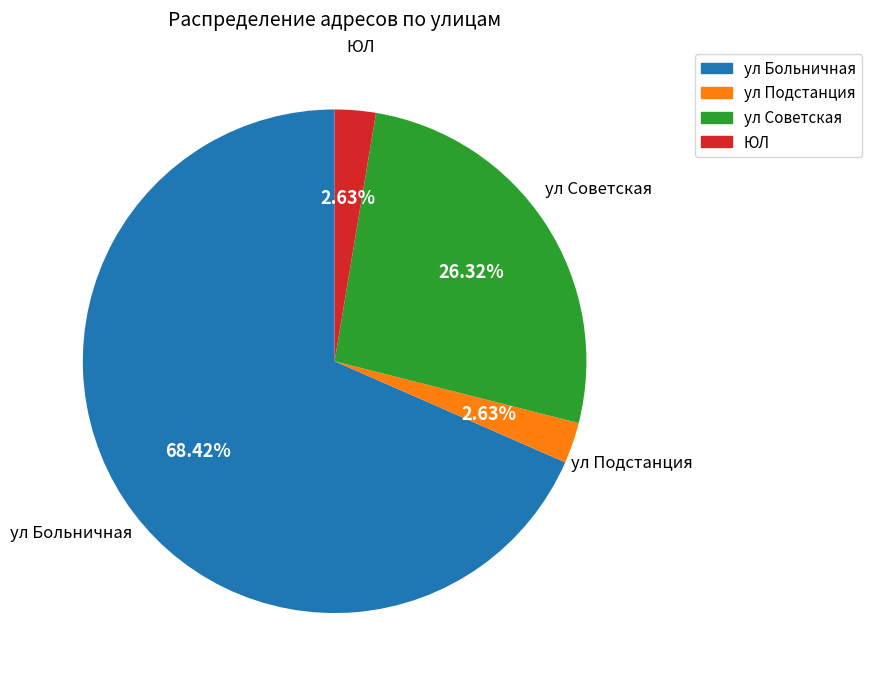

Is there a majority slice in this chart?

Yes